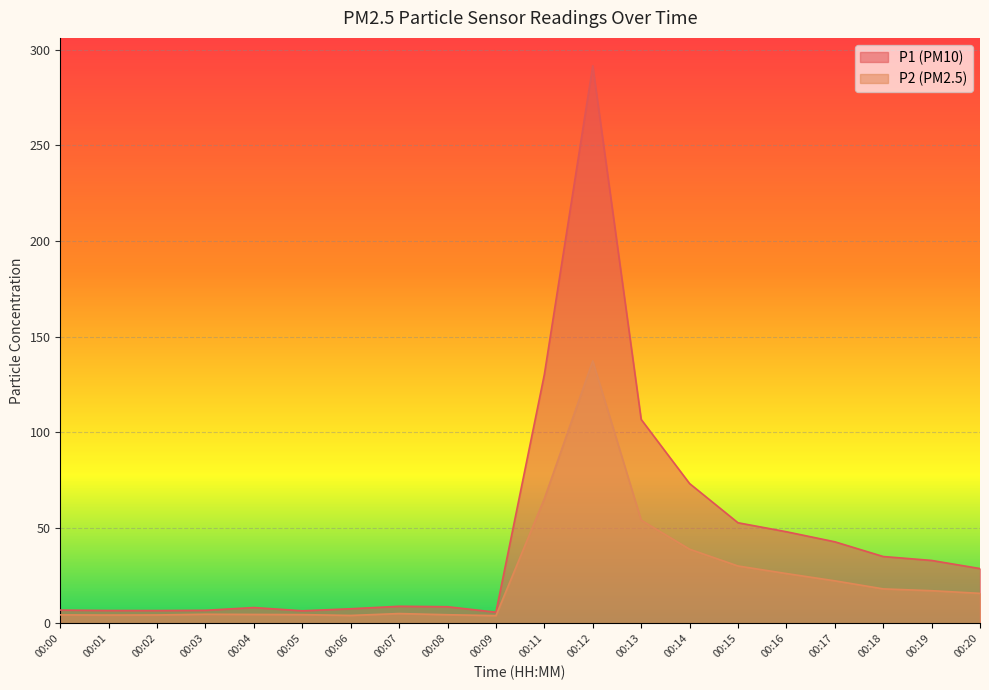

Reading right to left, transcribe all the data shown in this chart.

P1: 00:20=28.7	00:19=33.0	00:18=35.0	00:17=42.7	00:16=48.0	00:15=52.6	00:14=73.2	00:13=106.7	00:12=291.6	00:11=130.2	00:09=5.9	00:08=8.8	00:07=9.0	00:06=7.7	00:05=6.6	00:04=8.3	00:03=6.9	00:02=6.8	00:01=6.8	00:00=7.0
P2: 00:20=15.8	00:19=17.1	00:18=18.1	00:17=22.3	00:16=26.1	00:15=30.1	00:14=38.8	00:13=54.0	00:12=137.3	00:11=65.2	00:09=4.1	00:08=4.6	00:07=5.2	00:06=4.2	00:05=4.6	00:04=4.7	00:03=4.8	00:02=4.5	00:01=4.4	00:00=4.5